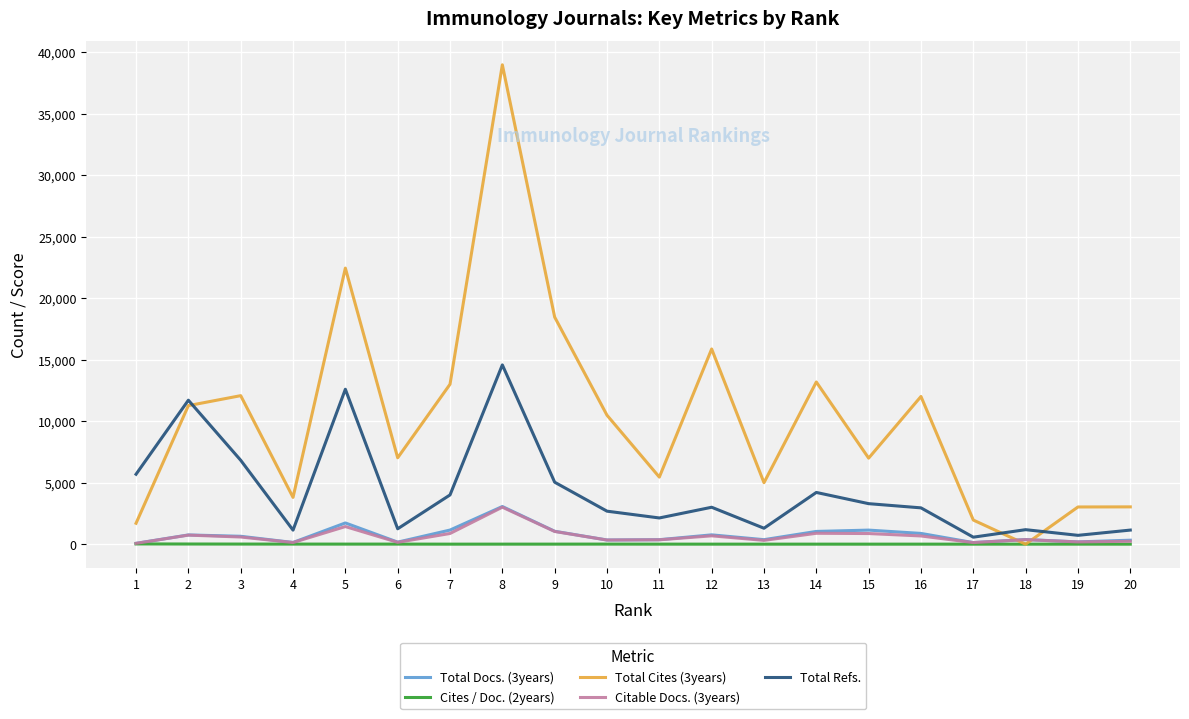

Which series has the widest spread of values?

Total Cites (3years)